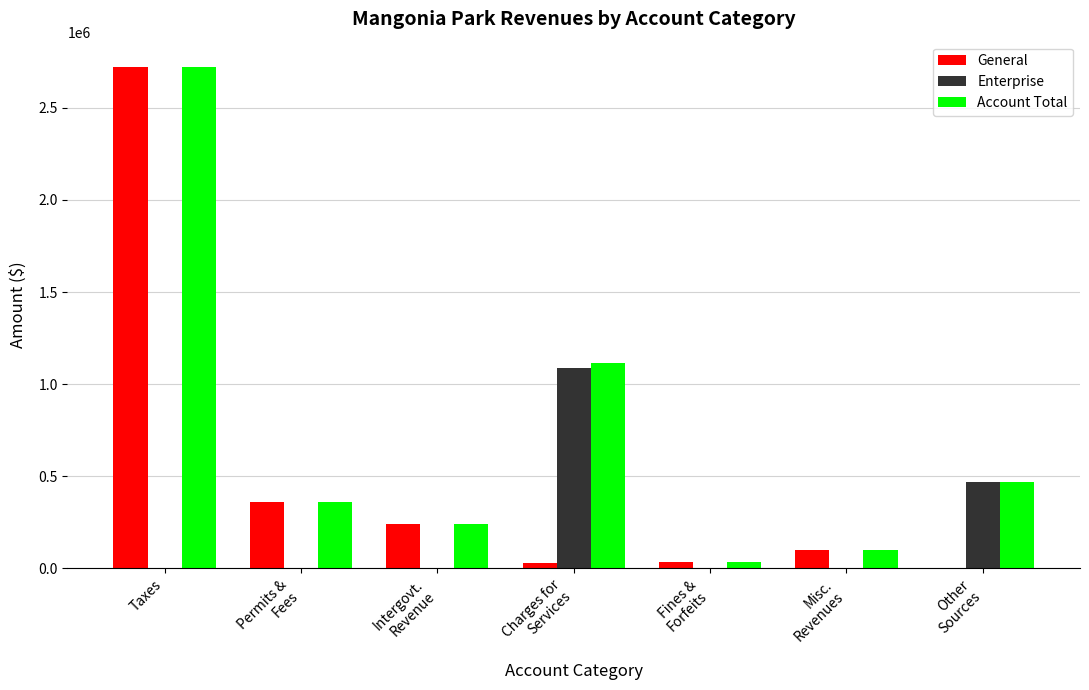

At which category is the sum across all series the highest?

Taxes